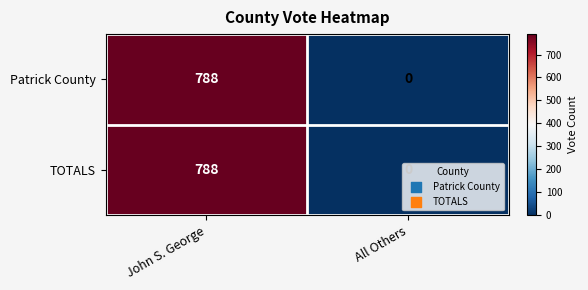

True or false: Patrick County has a value of 788 at John S. George.

True